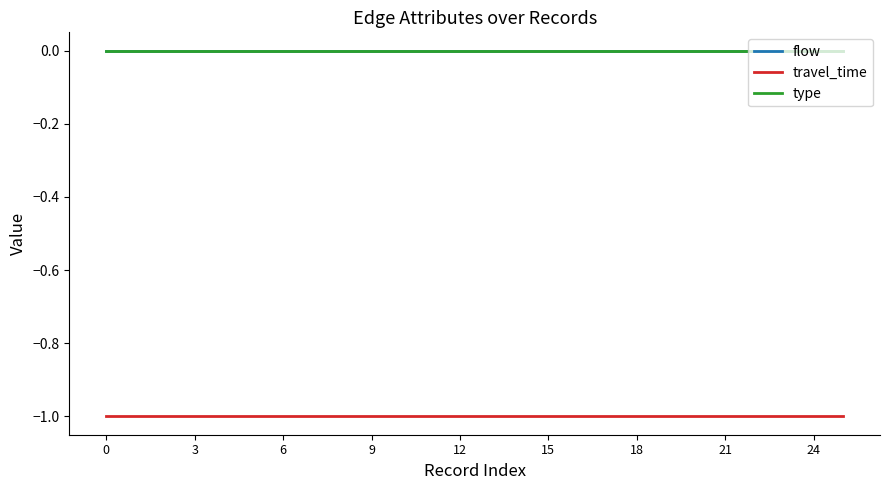

Is this an area chart (filled region under the line)?

No